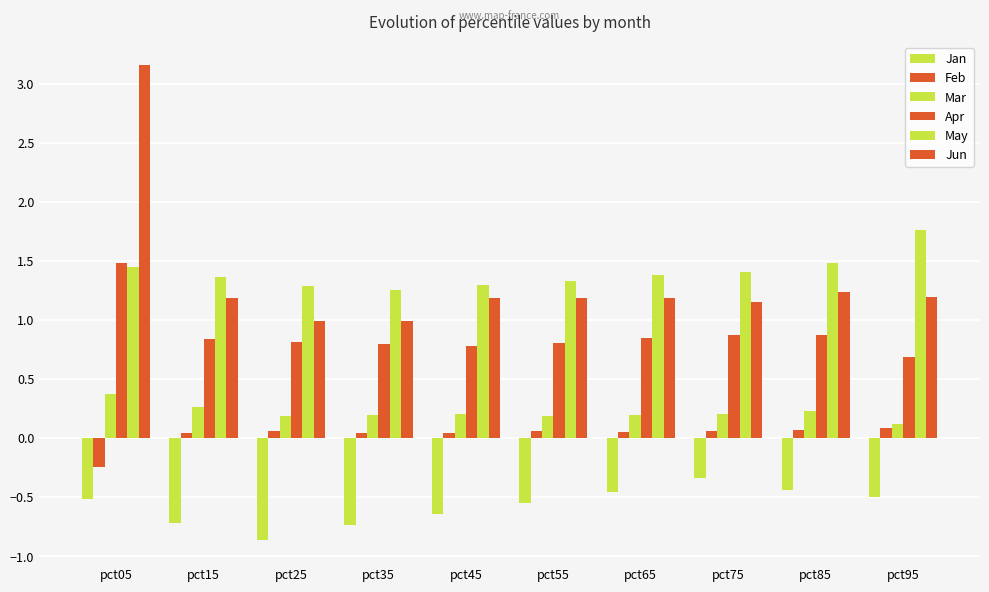

How many categories are shown in the chart?

10